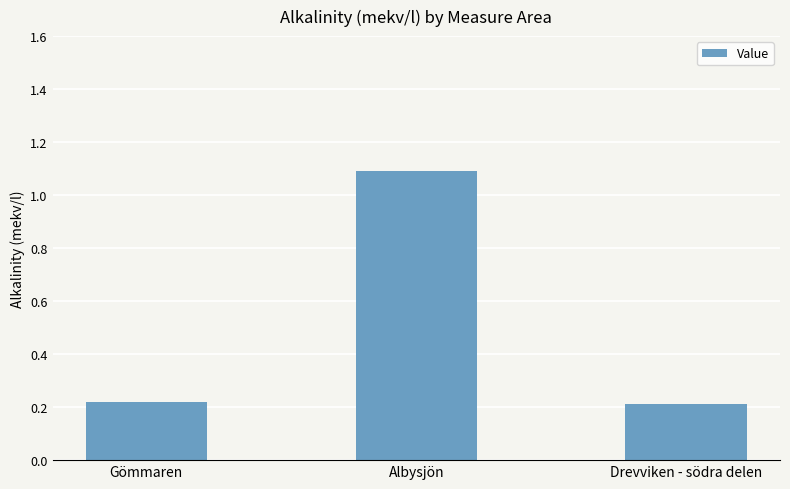

The value at Drevviken - södra delen is 0.3. True or false?

False